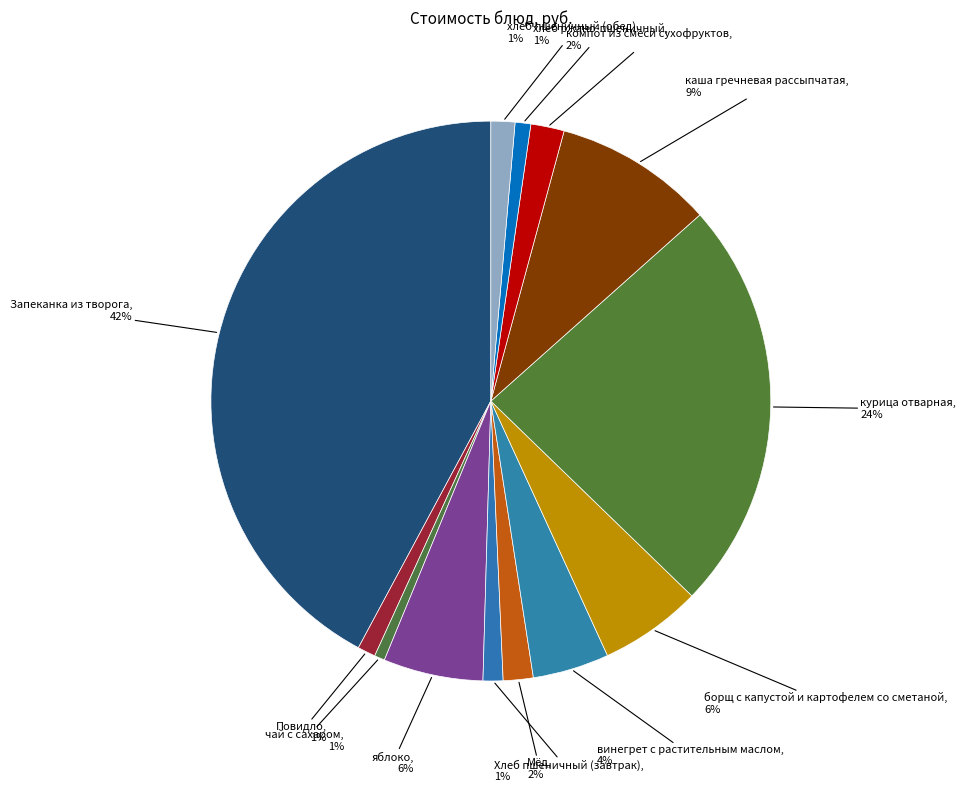

How many segments does this pie chart have?

13